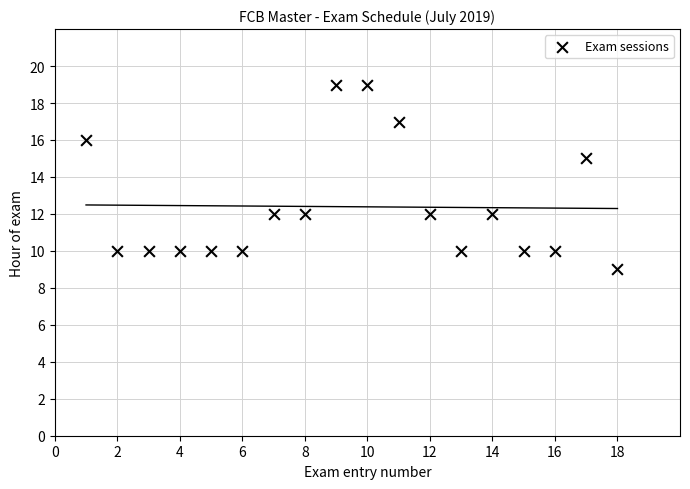

What Y value in the scatter plot is closest to 14?

15